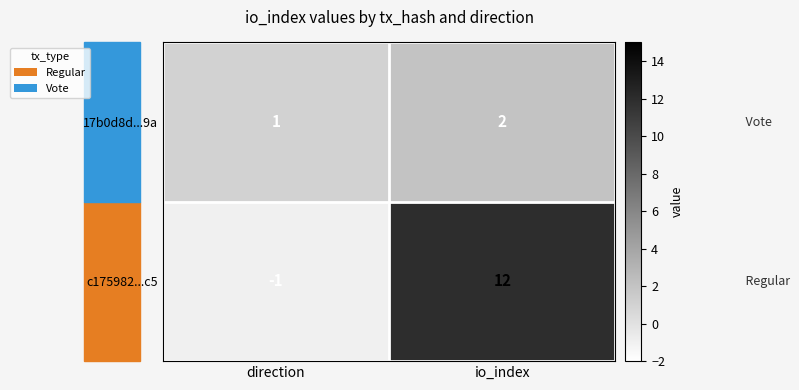

What is the sum of the c175982...c5 values at io_index and direction?

11